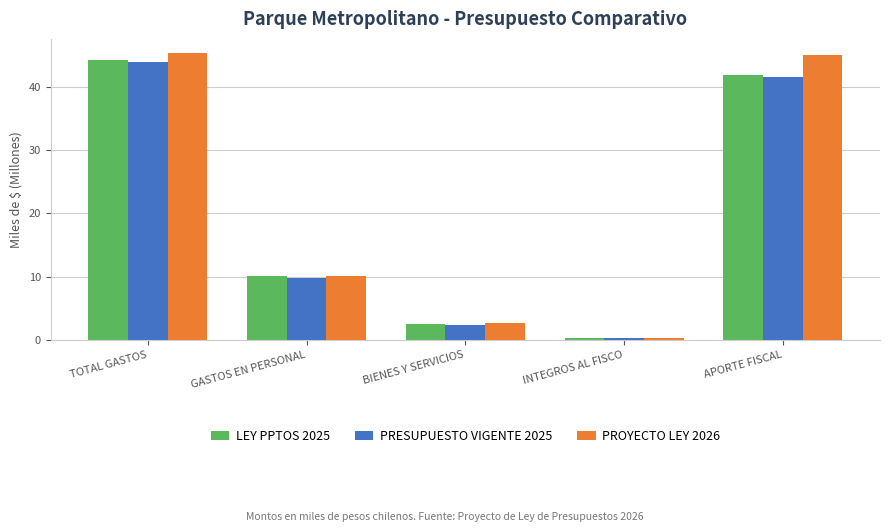

Read the LEY PPTOS 2025 value at BIENES Y SERVICIOS.

2.5